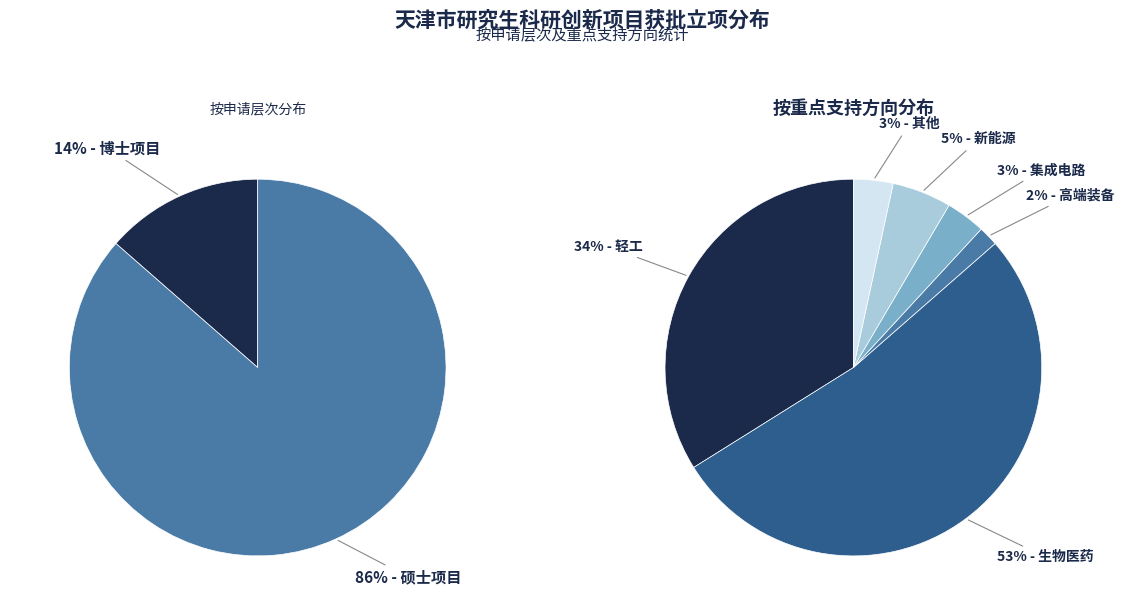

Is it true that 博士项目 is 14% of the pie?

True